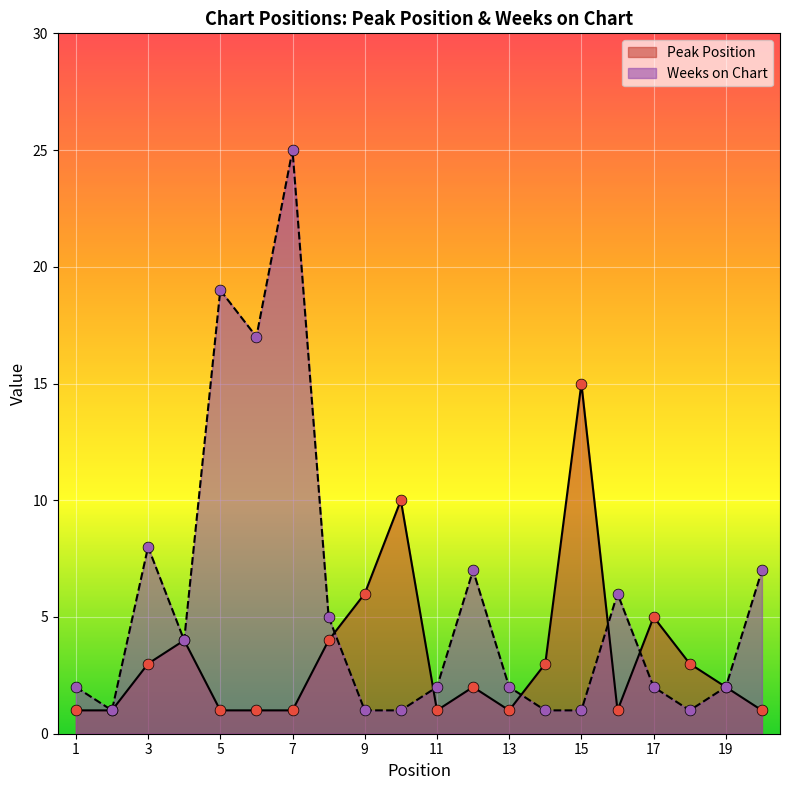

Which series reaches the maximum Y coordinate?

Weeks on Chart